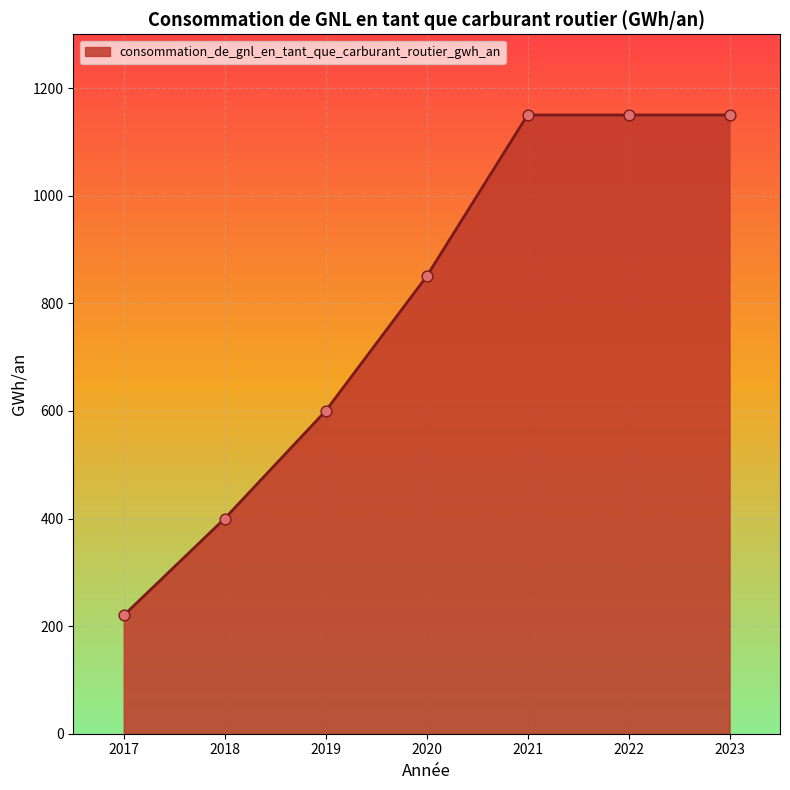

Approximately how many times larger is the value at 2019 compared to 2023?

0.5